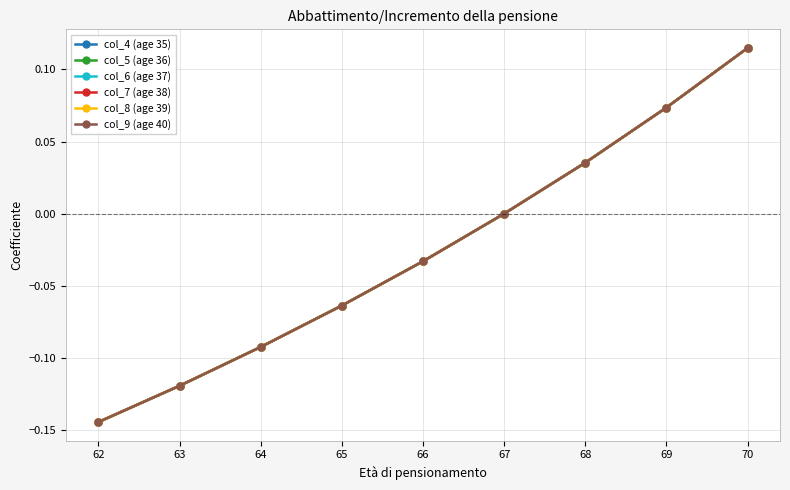

Which series has the largest total across all categories?

col_4 (age 35)